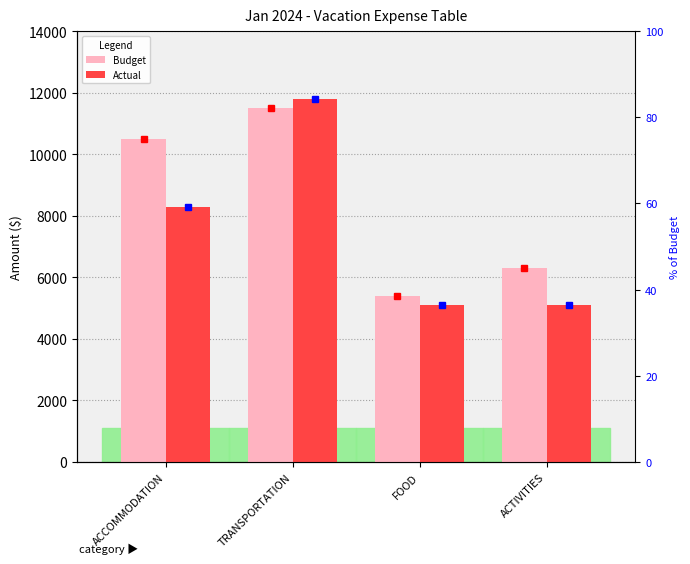

How many bars are there in each group?

2